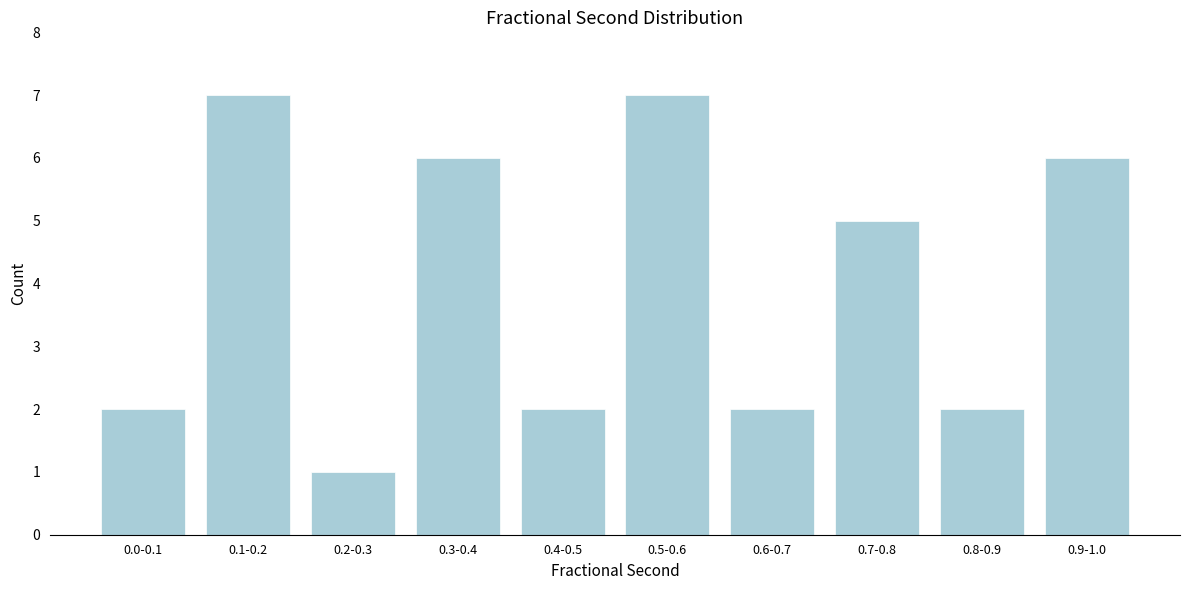

Reading left to right, extract all data points from this chart.

2	7	1	6	2	7	2	5	2	6